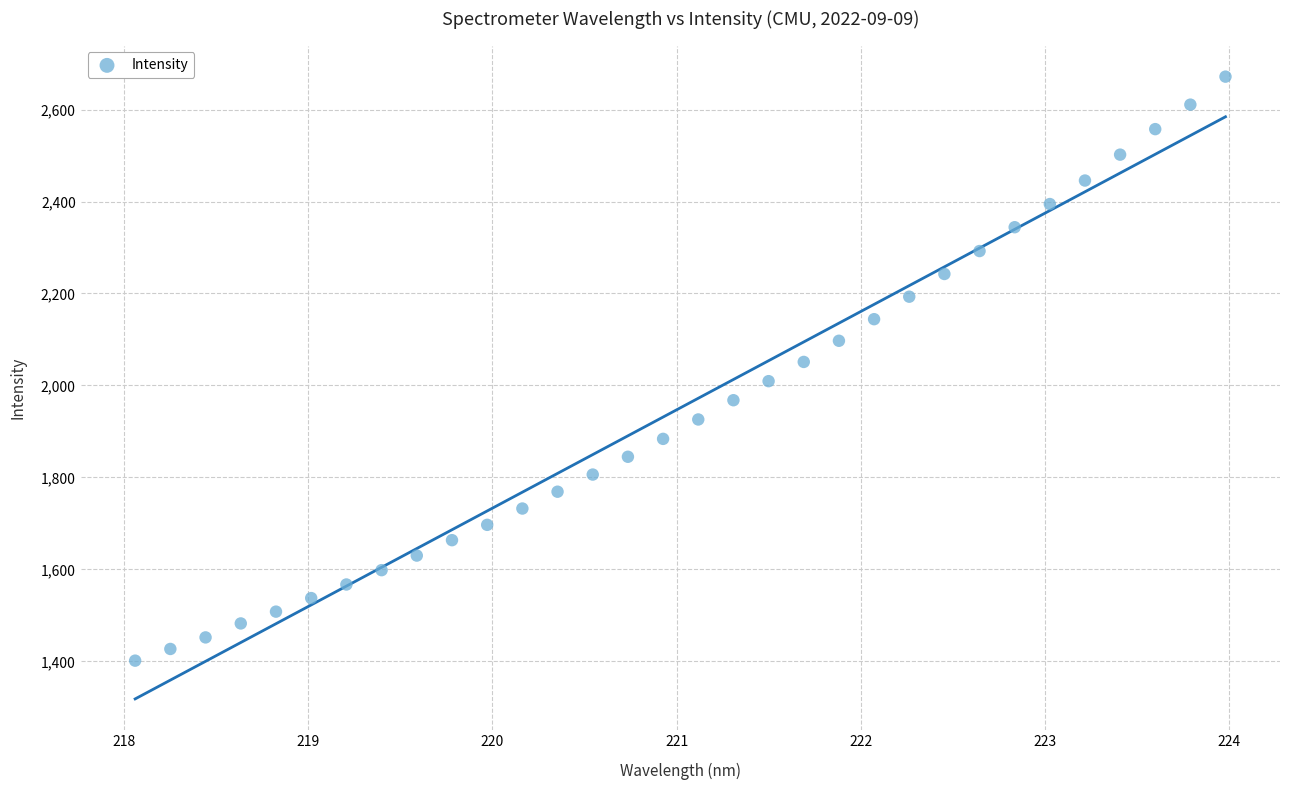

What is the range of Y values (max minus min)?

1270.0